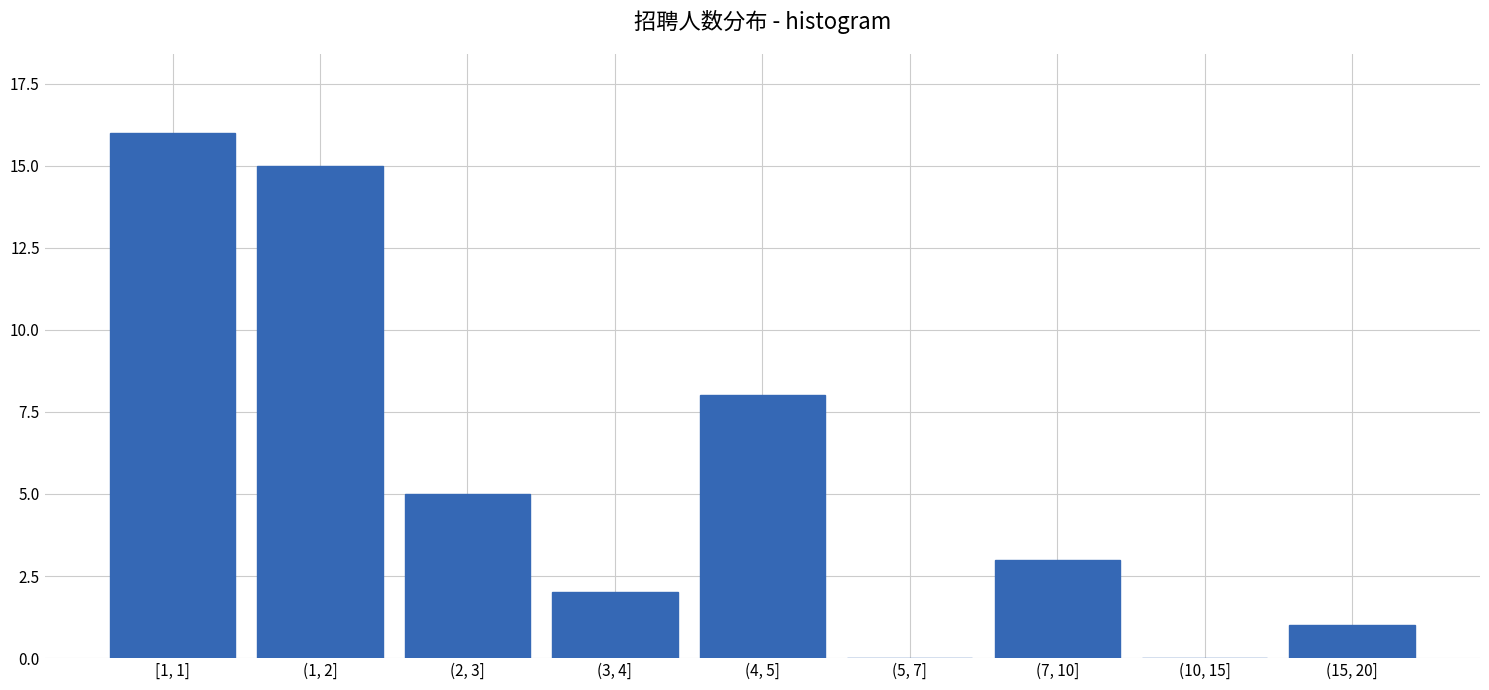

Reading right to left, extract all data points from this chart.

(15, 20]=1	(10, 15]=0	(7, 10]=3	(5, 7]=0	(4, 5]=8	(3, 4]=2	(2, 3]=5	(1, 2]=15	[1, 1]=16